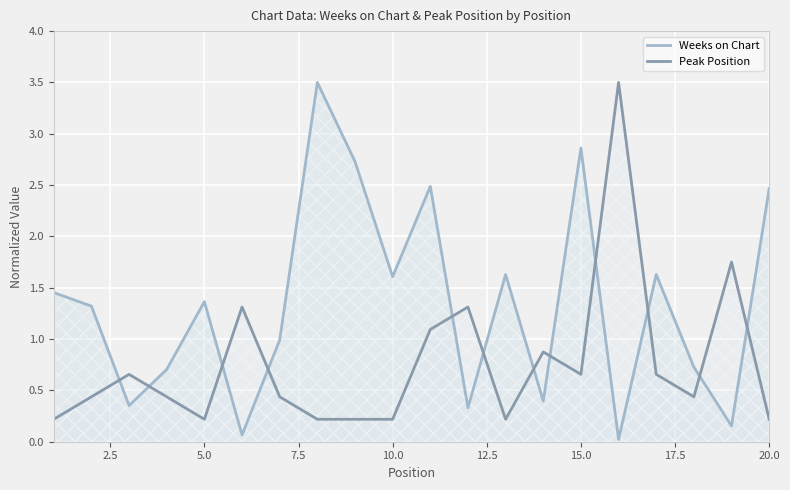

What is the total value across all series at 5.0?

1.6